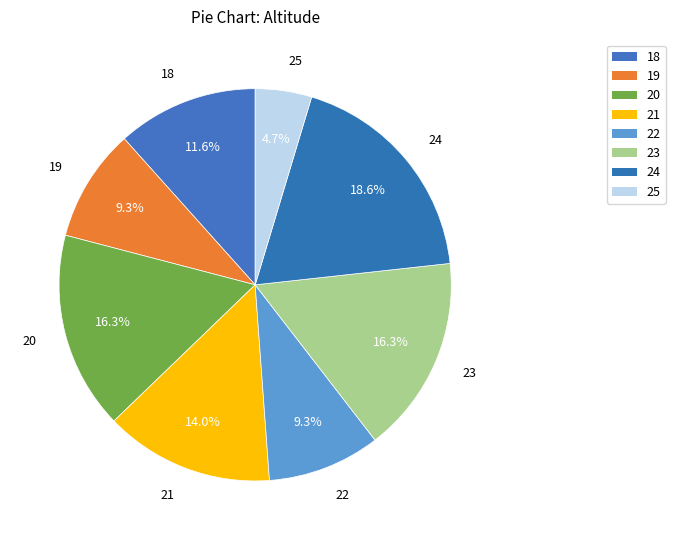

The 19 slice represents 3% of the pie. True or false?

False